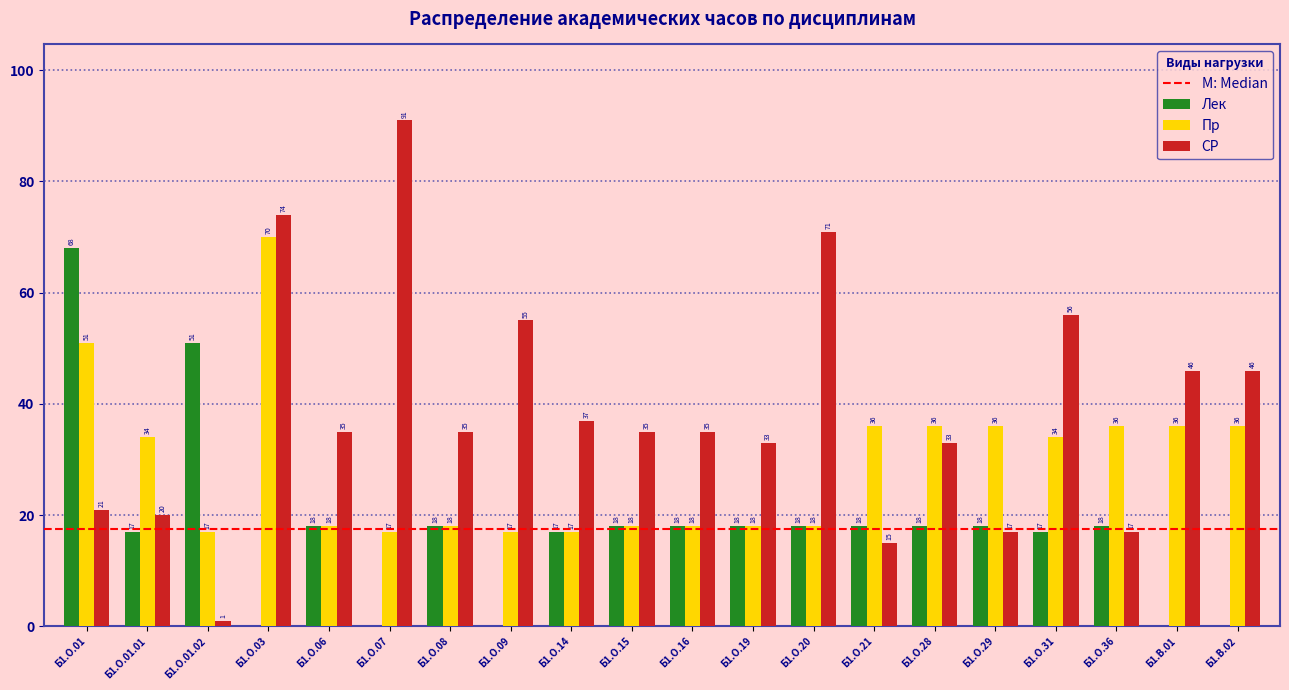

Reading right to left, list all the values displayed in this chart.

Лек: Б1.В.02=0	Б1.В.01=0	Б1.О.36=18	Б1.О.31=17	Б1.О.29=18	Б1.О.28=18	Б1.О.21=18	Б1.О.20=18	Б1.О.19=18	Б1.О.16=18	Б1.О.15=18	Б1.О.14=17	Б1.О.09=0	Б1.О.08=18	Б1.О.07=0	Б1.О.06=18	Б1.О.03=0	Б1.О.01.02=51	Б1.О.01.01=17	Б1.О.01=68
Пр: Б1.В.02=36	Б1.В.01=36	Б1.О.36=36	Б1.О.31=34	Б1.О.29=36	Б1.О.28=36	Б1.О.21=36	Б1.О.20=18	Б1.О.19=18	Б1.О.16=18	Б1.О.15=18	Б1.О.14=17	Б1.О.09=17	Б1.О.08=18	Б1.О.07=17	Б1.О.06=18	Б1.О.03=70	Б1.О.01.02=17	Б1.О.01.01=34	Б1.О.01=51
СР: Б1.В.02=46	Б1.В.01=46	Б1.О.36=17	Б1.О.31=56	Б1.О.29=17	Б1.О.28=33	Б1.О.21=15	Б1.О.20=71	Б1.О.19=33	Б1.О.16=35	Б1.О.15=35	Б1.О.14=37	Б1.О.09=55	Б1.О.08=35	Б1.О.07=91	Б1.О.06=35	Б1.О.03=74	Б1.О.01.02=1	Б1.О.01.01=20	Б1.О.01=21